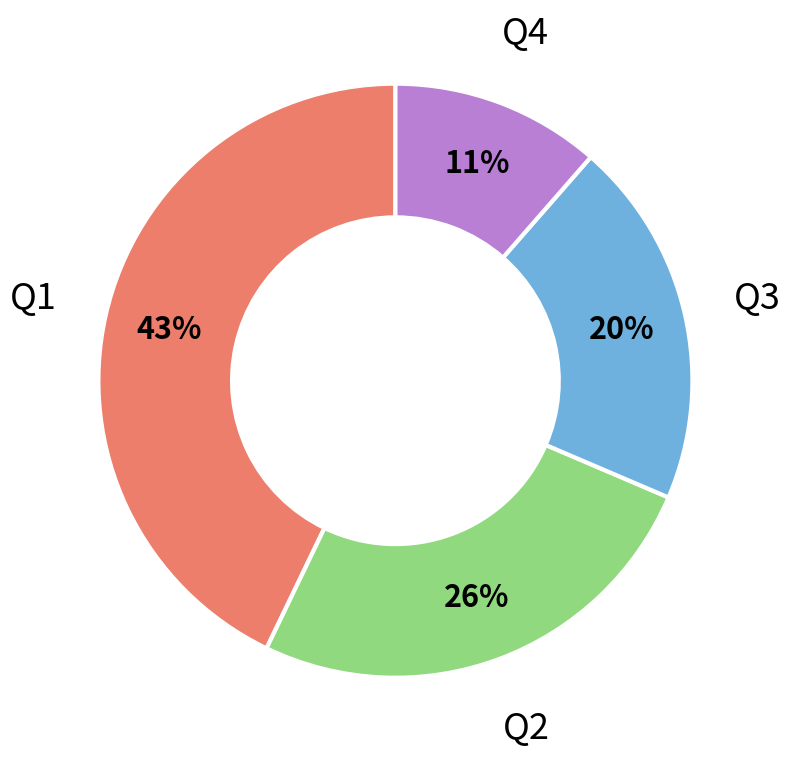

To the nearest percent, what is the average slice percentage?

25%